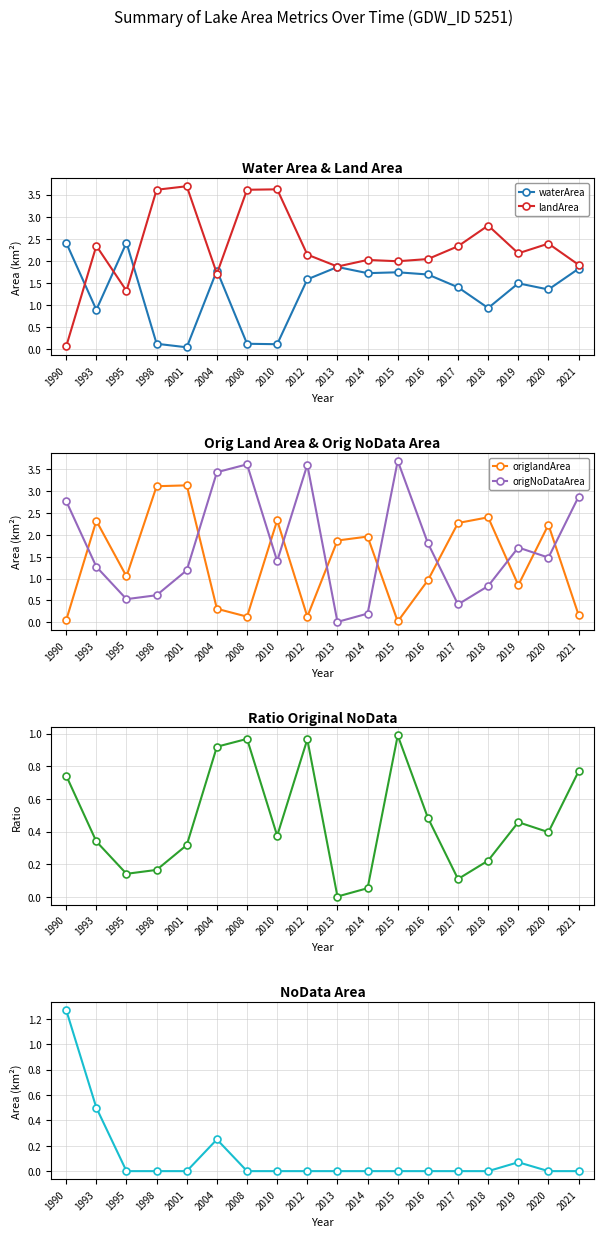

Is it true that landArea equals 2.0 at 2014?

True